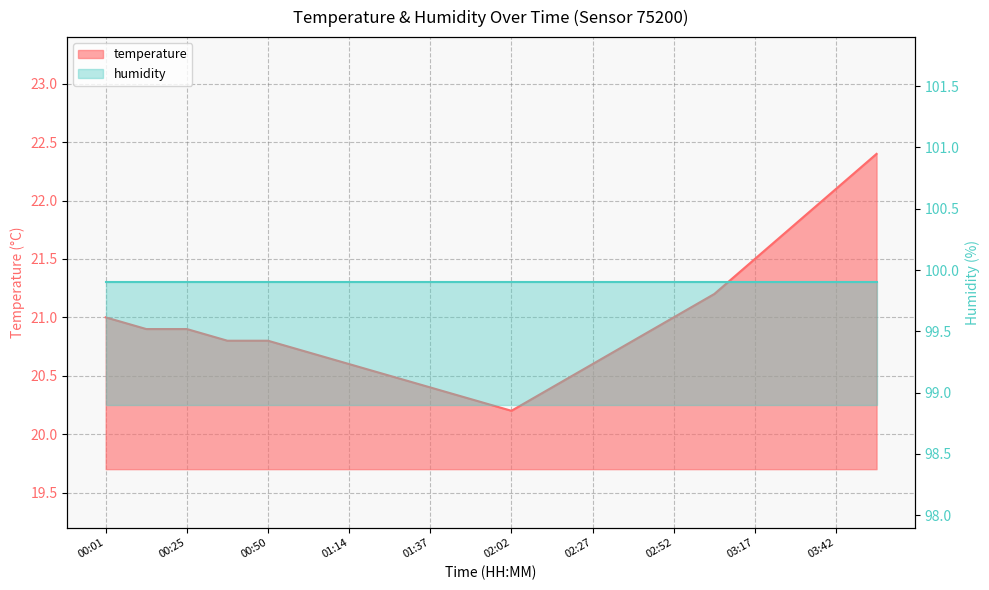

What is the label of the 18th point from the right?

00:25